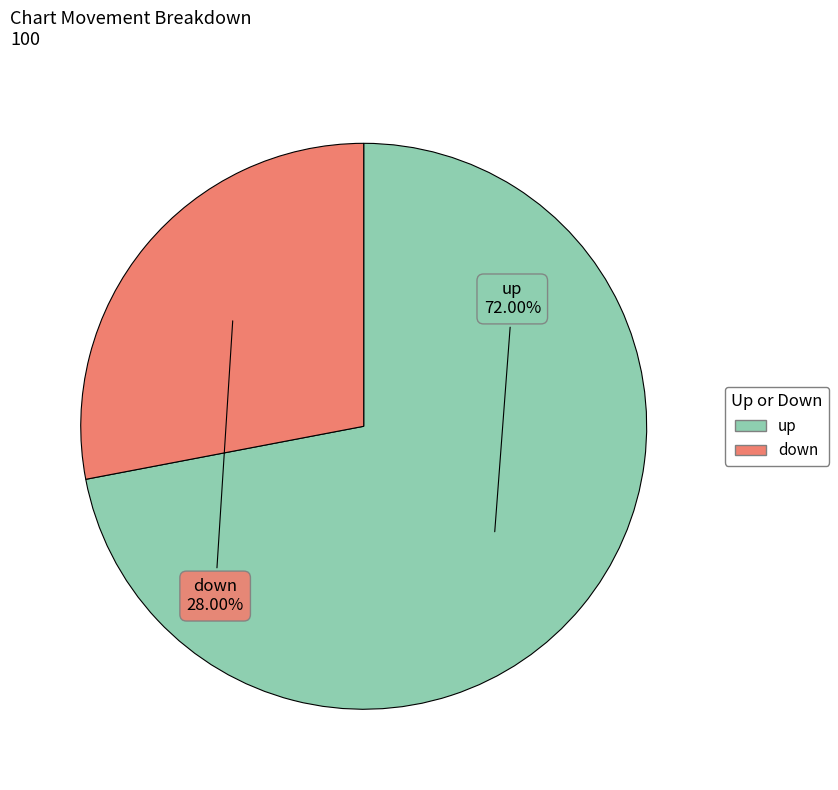

Which has a higher value, down or up?

up